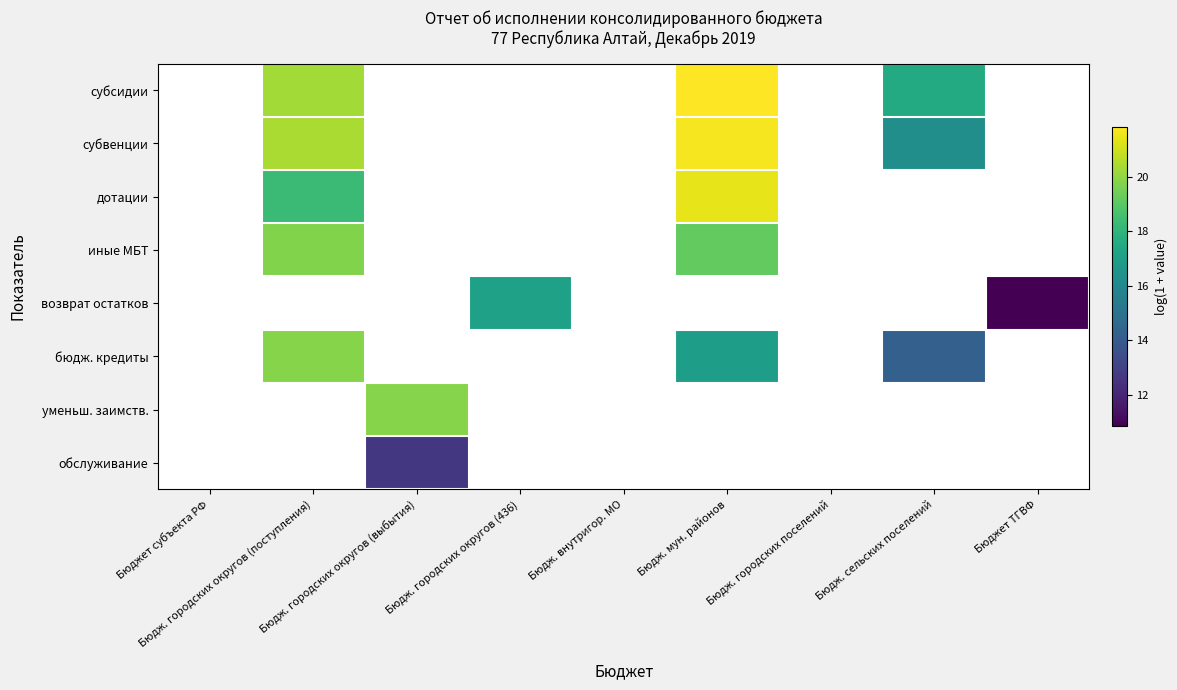

At which category does the chart reach its minimum across all series?

Бюджет субъекта РФ